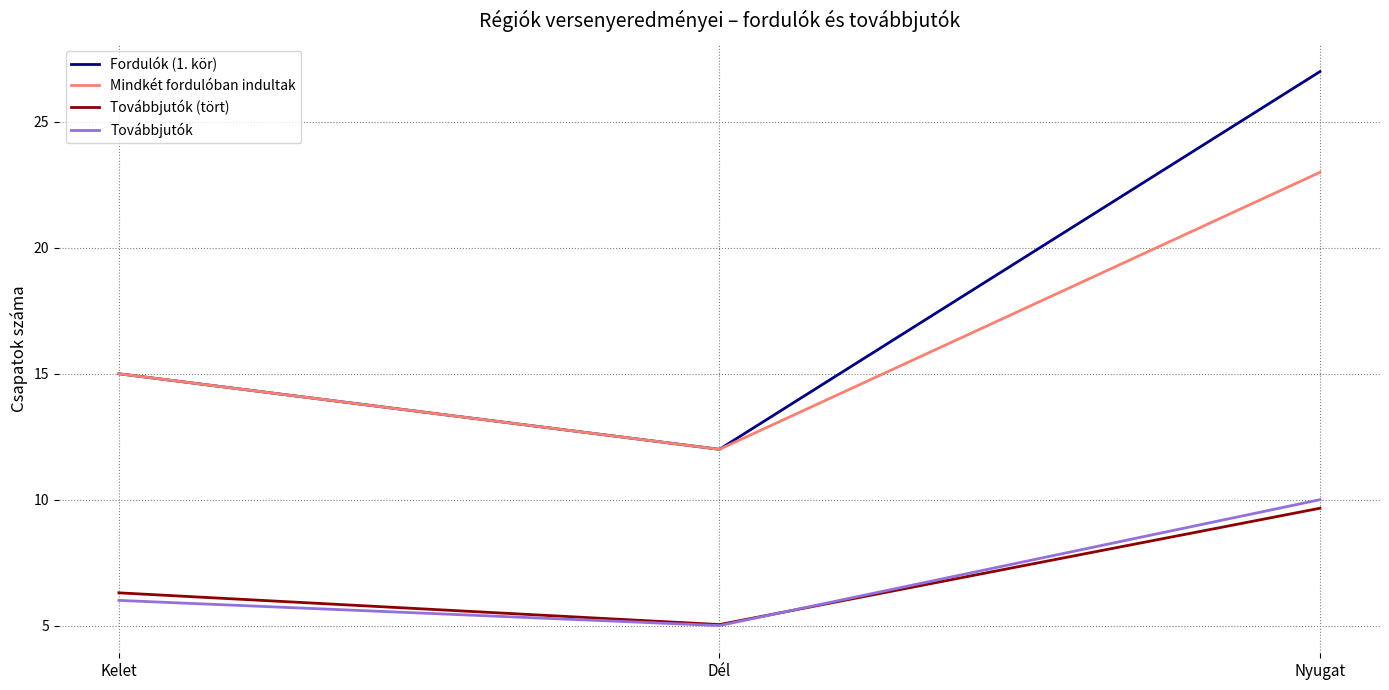

At which label does Továbbjutók reach its minimum?

Dél